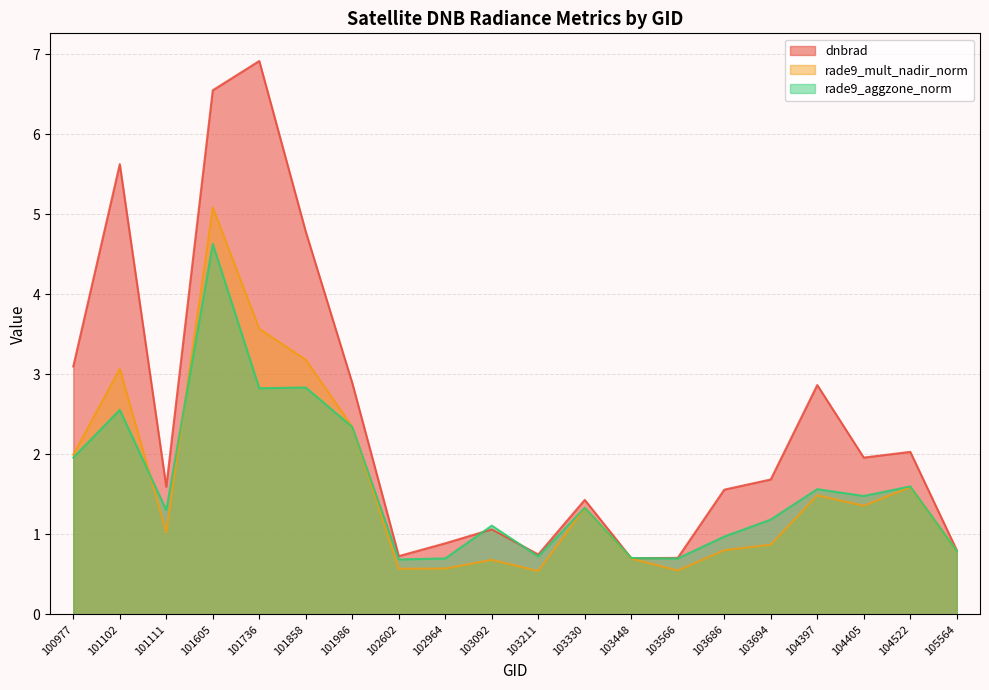

Which category has the lowest value in the rade9_aggzone_norm series?

102602